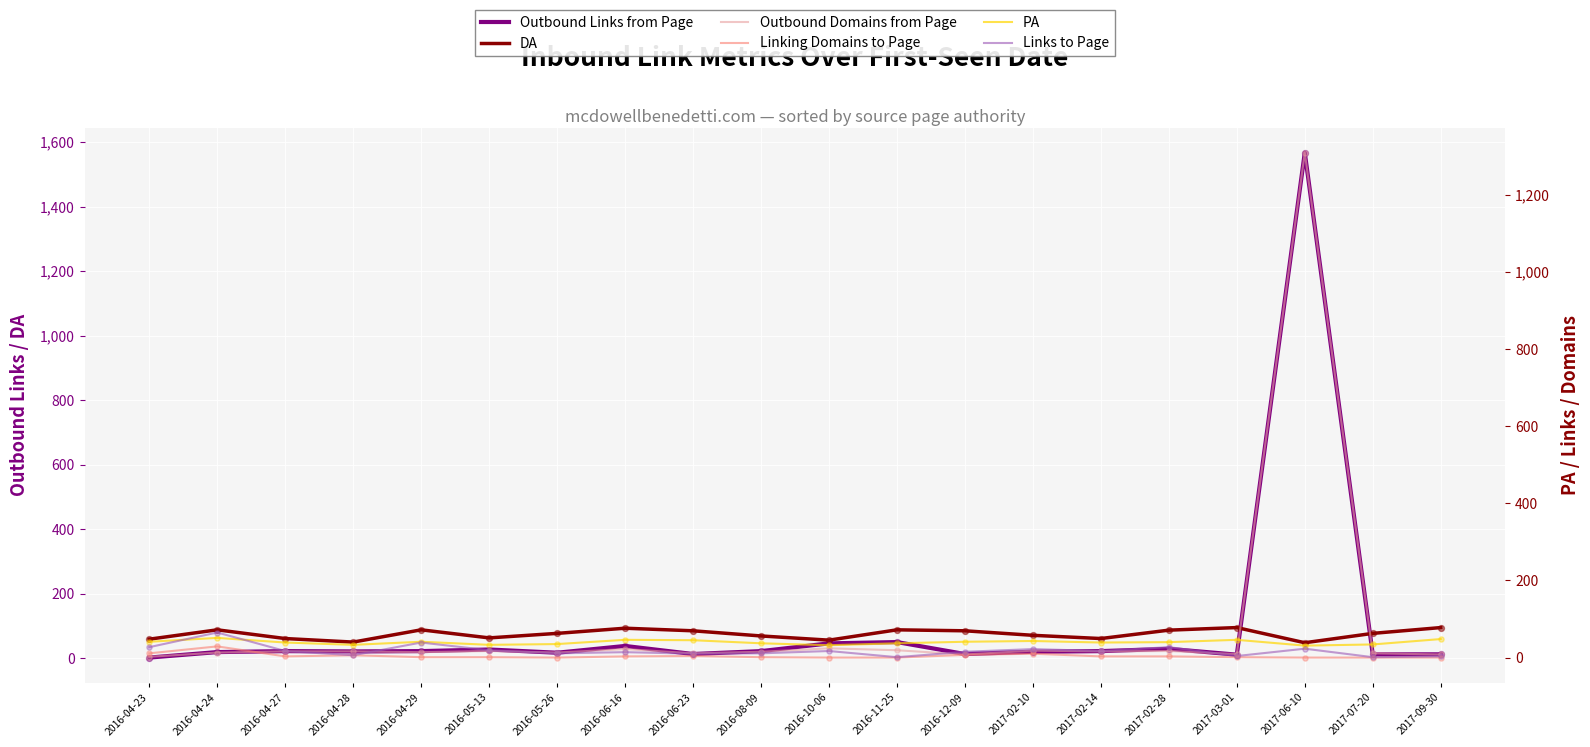

Which series reaches the maximum Y coordinate?

Outbound Links from Page